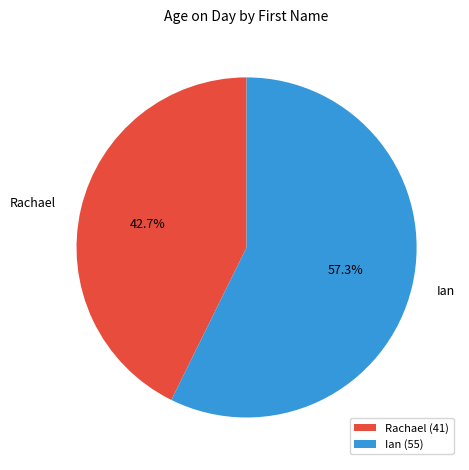

Does Ian account for over 50% of the chart?

Yes